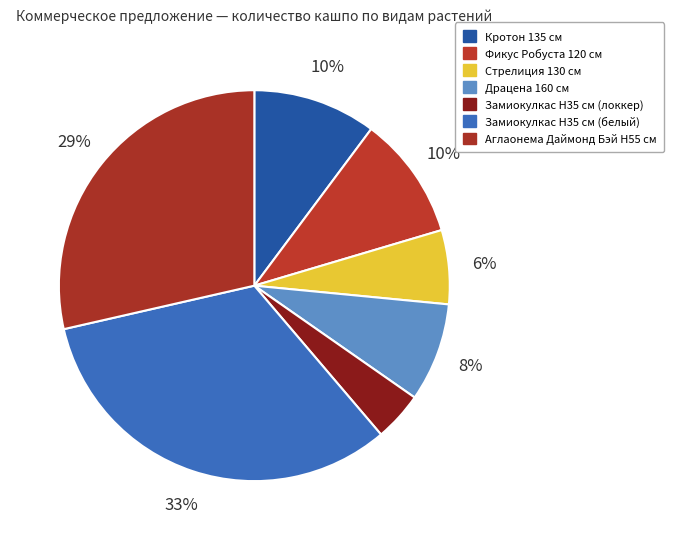

What percentage is the Кротон 135 см slice, to the nearest percent?

10%